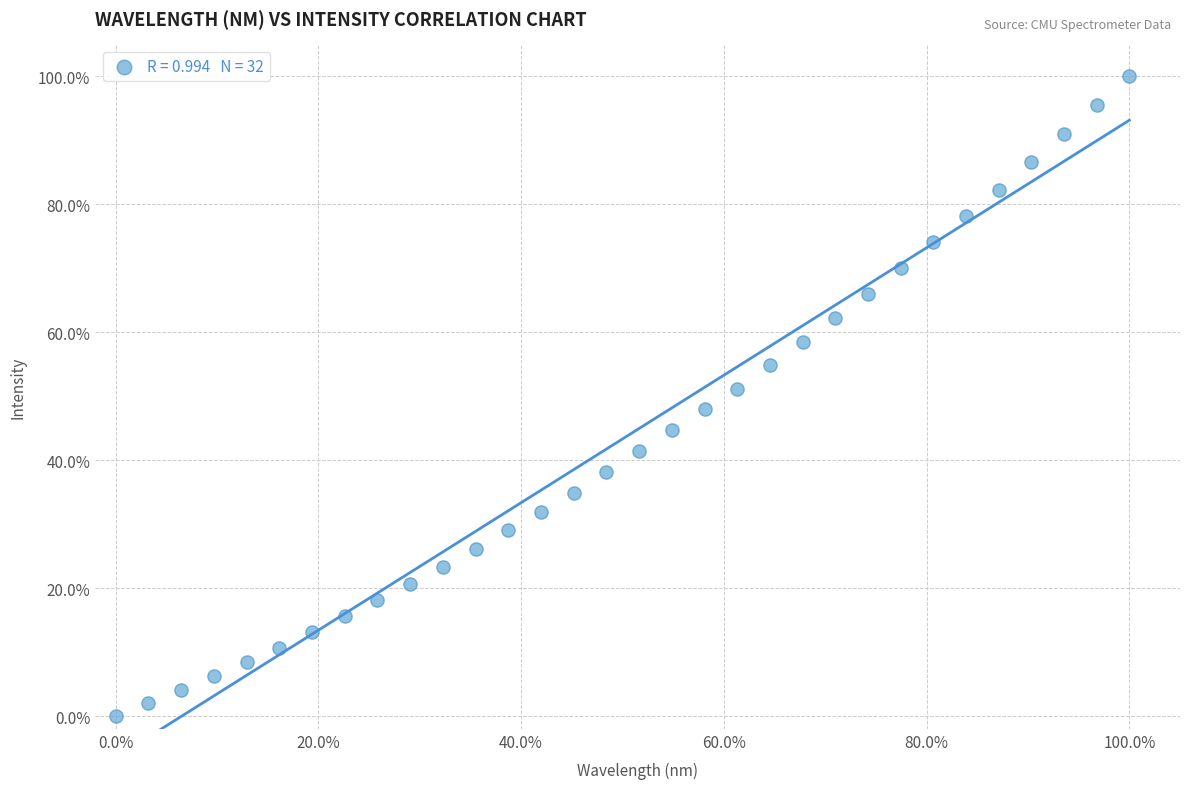

What is the range of X values (max minus min)?

100.0